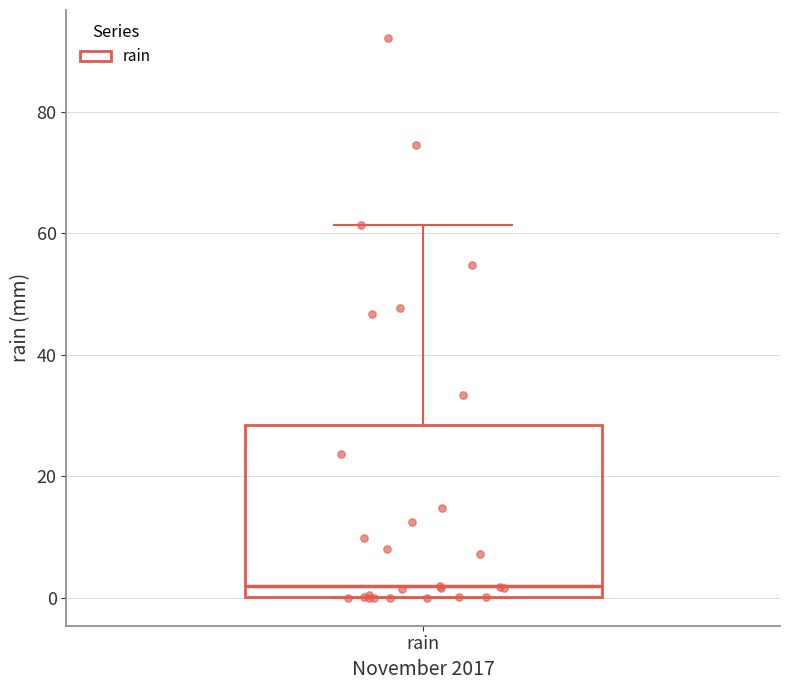

Transcribe this box plot: give where the median line is, the range the box spans, and where the two whiskers end, as read against the y-axis. The values are not printed on the chart, so give them approximately, as read against the axis.

median 2, box 0 to 28, whiskers 0 to 62